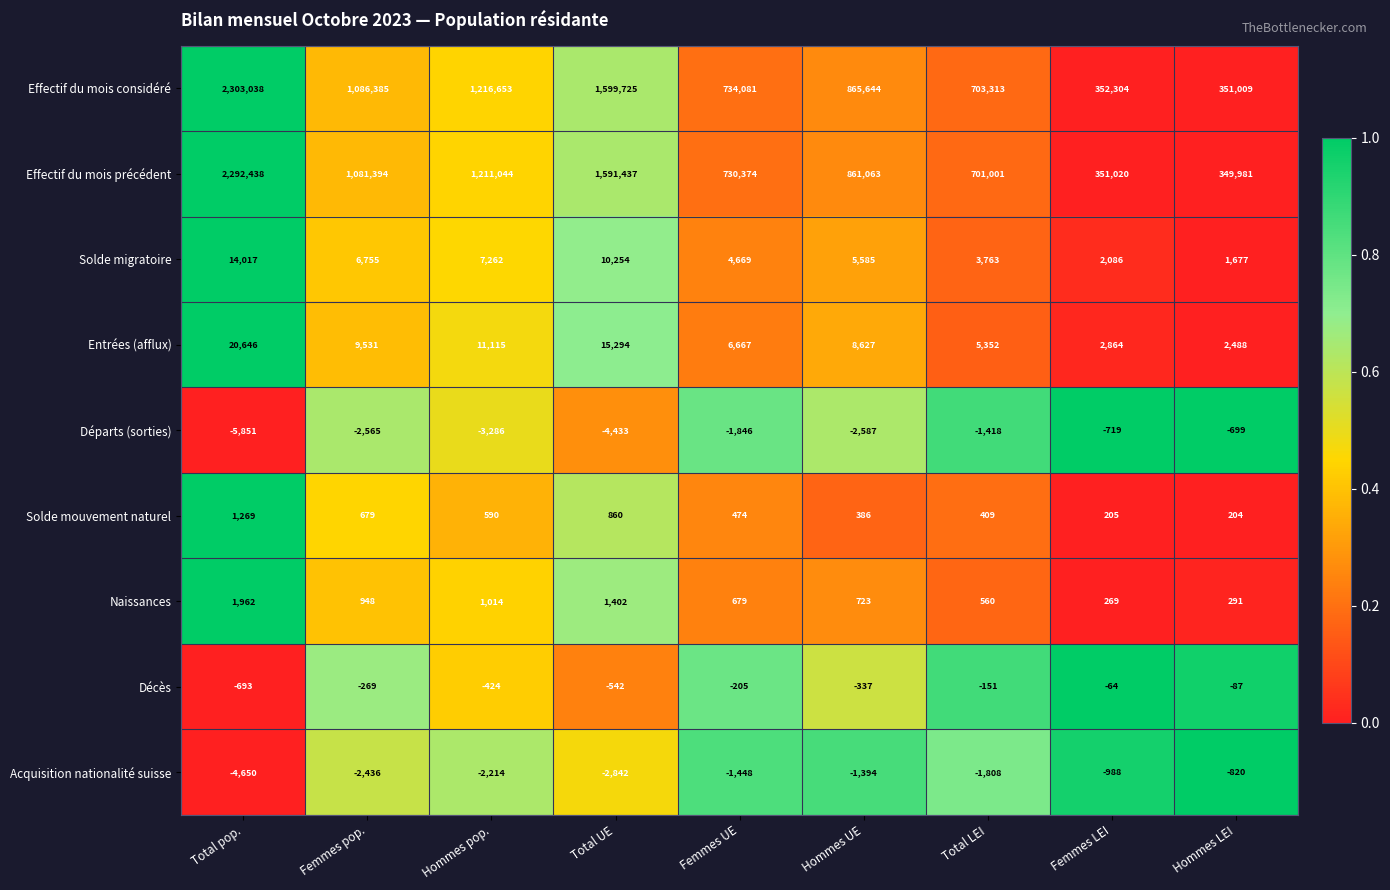

Which series changed the most between Femmes UE and Hommes UE?

Effectif du mois considéré